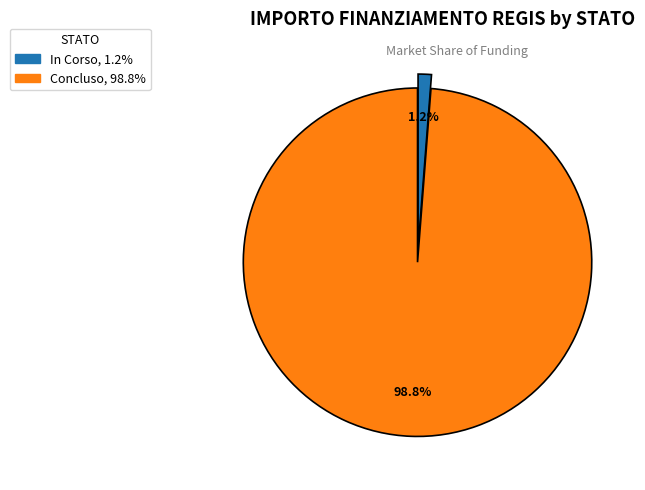

Does any single category account for the majority?

Yes